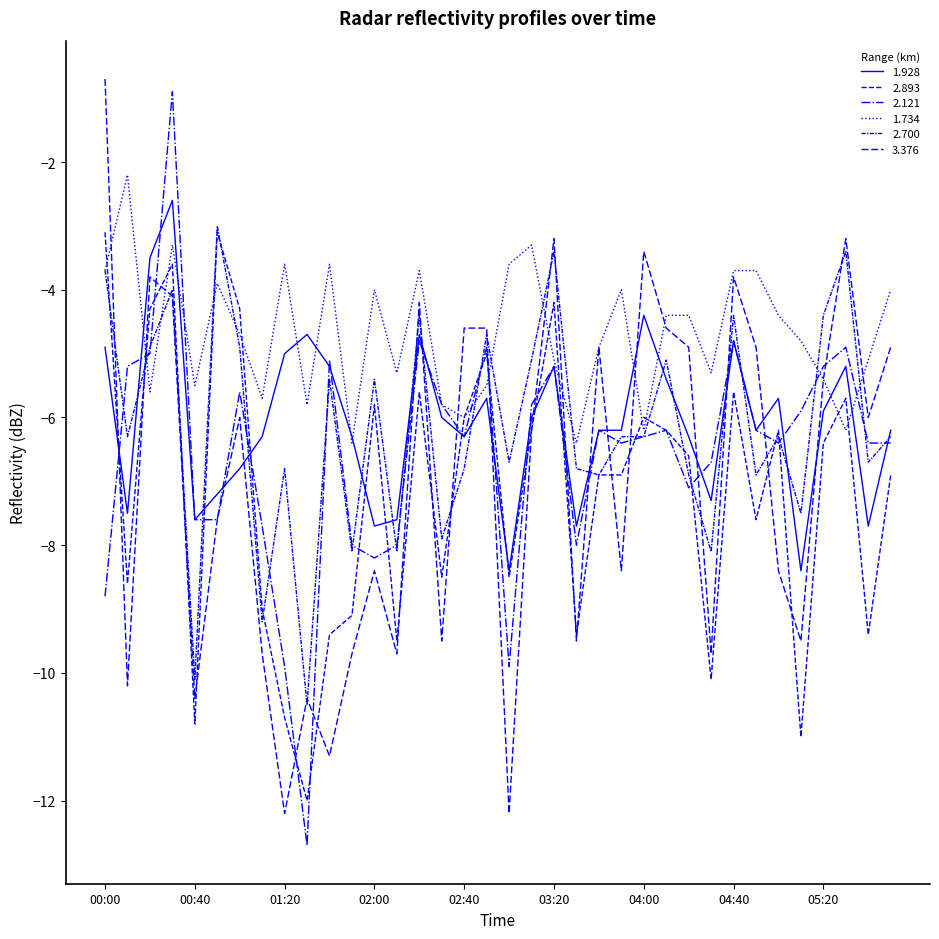

What is the value of the 2.700 point at the 34th from the left?

-3.4